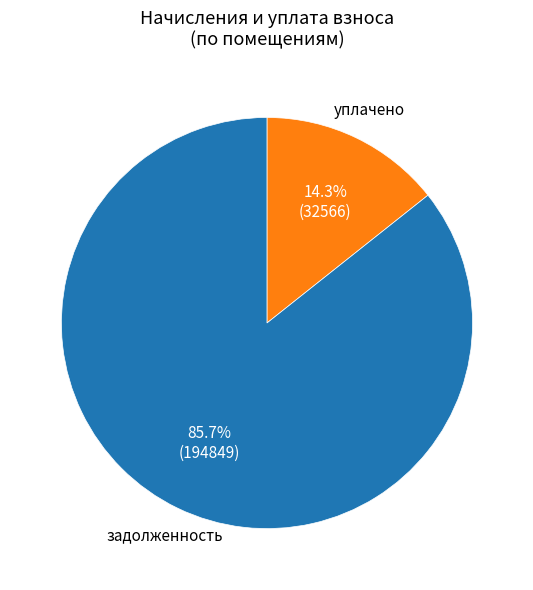

Count the number of slices in the pie.

2